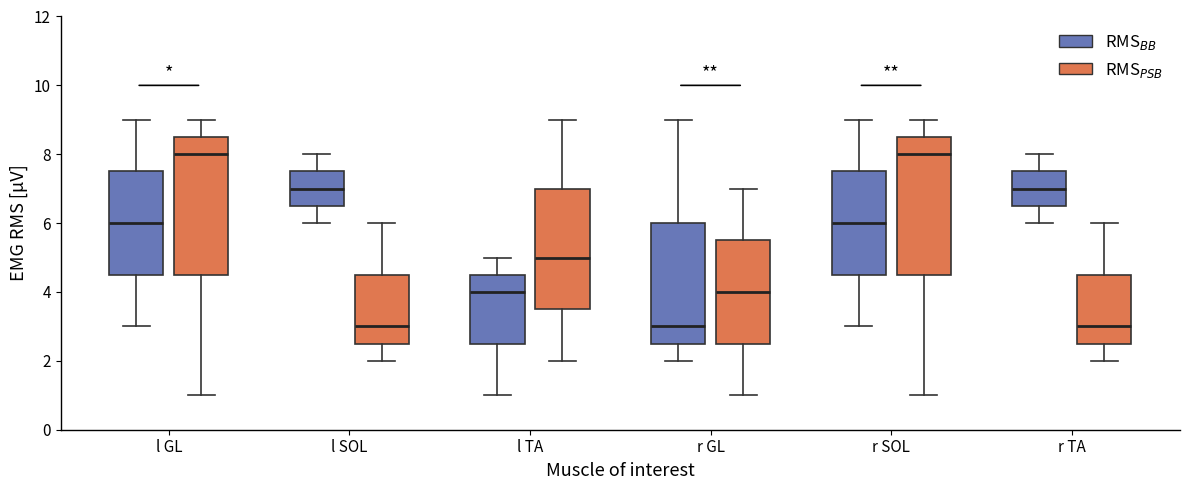

Reading left to right, read every box against the y-axis: the position of its median line, the range the box covers, and the ends of its whiskers. The values are not printed on the chart, so give them approximately, as read against the axis.

l GL (RMS$_{BB}$): median 6.0, box 4.6 to 7.6, whiskers 3.0 to 9.0
l GL (RMS$_{PSB}$): median 8.0, box 4.6 to 8.6, whiskers 1.0 to 9.0
l SOL (RMS$_{BB}$): median 7.0, box 6.6 to 7.6, whiskers 6.0 to 8.0
l SOL (RMS$_{PSB}$): median 3.0, box 2.6 to 4.6, whiskers 2.0 to 6.0
l TA (RMS$_{BB}$): median 4.0, box 2.6 to 4.6, whiskers 1.0 to 5.0
l TA (RMS$_{PSB}$): median 5.0, box 3.6 to 7.0, whiskers 2.0 to 9.0
r GL (RMS$_{BB}$): median 3.0, box 2.6 to 6.0, whiskers 2.0 to 9.0
r GL (RMS$_{PSB}$): median 4.0, box 2.6 to 5.6, whiskers 1.0 to 7.0
r SOL (RMS$_{BB}$): median 6.0, box 4.6 to 7.6, whiskers 3.0 to 9.0
r SOL (RMS$_{PSB}$): median 8.0, box 4.6 to 8.6, whiskers 1.0 to 9.0
r TA (RMS$_{BB}$): median 7.0, box 6.6 to 7.6, whiskers 6.0 to 8.0
r TA (RMS$_{PSB}$): median 3.0, box 2.6 to 4.6, whiskers 2.0 to 6.0